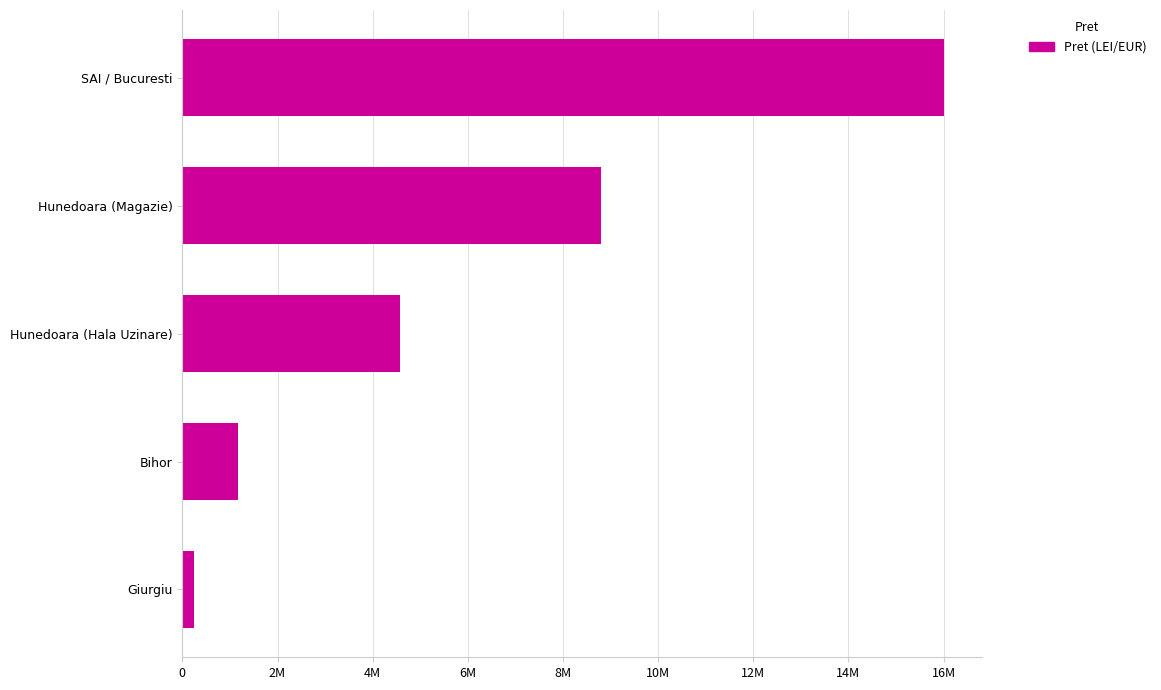

Where is the data nearest to the value 8123420?

Hunedoara (Magazie)